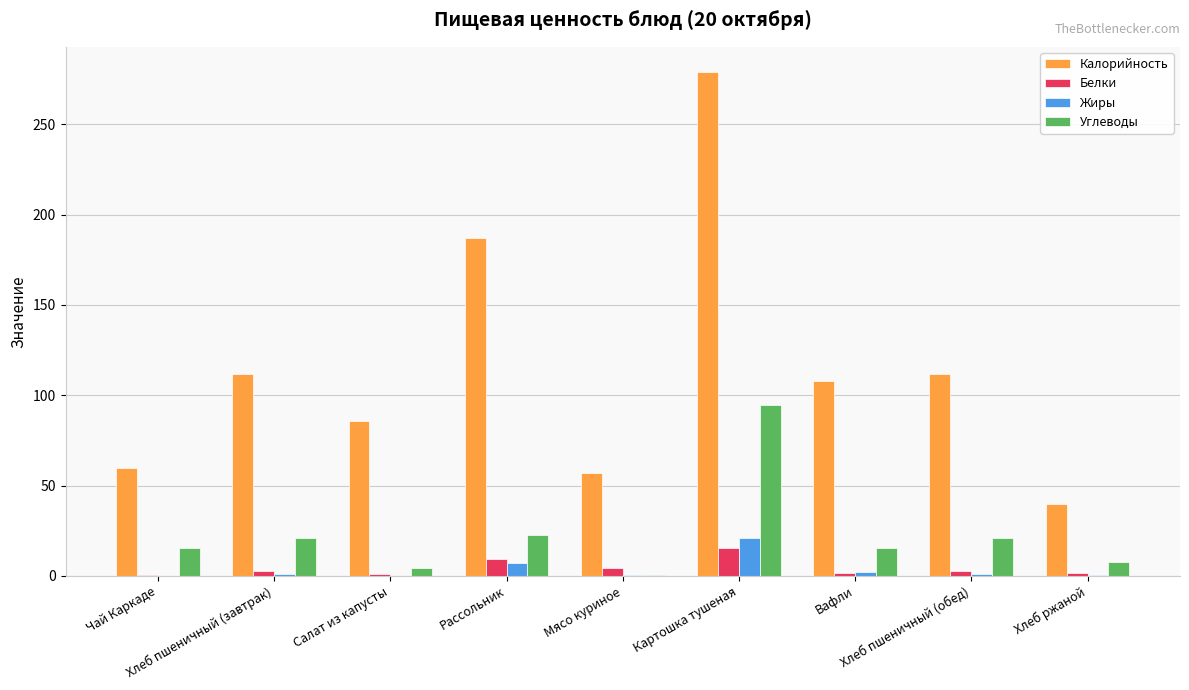

Which label corresponds to the largest value in the chart?

Картошка тушеная